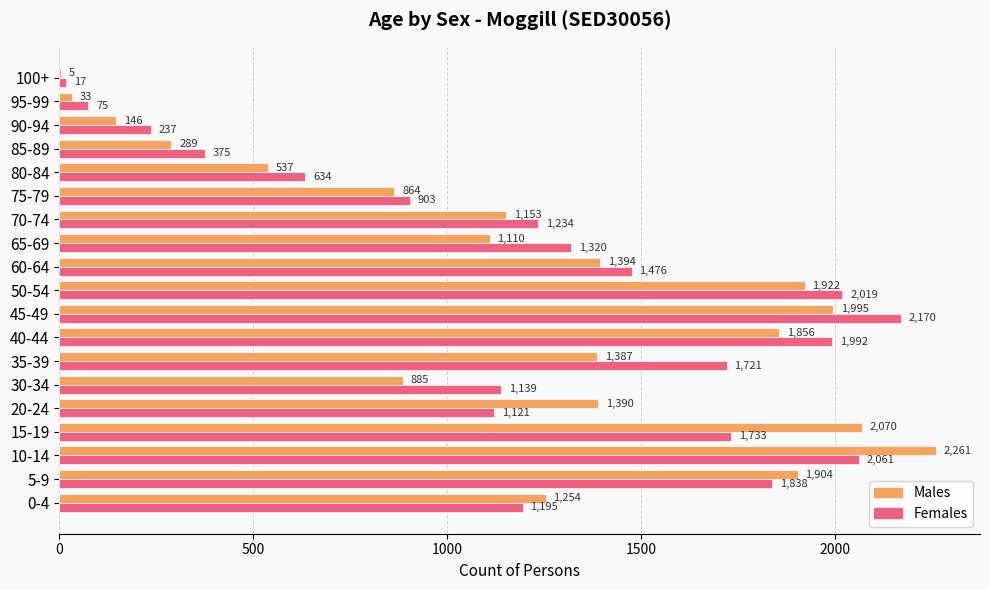

Which category has the highest value in the Males series?

10-14